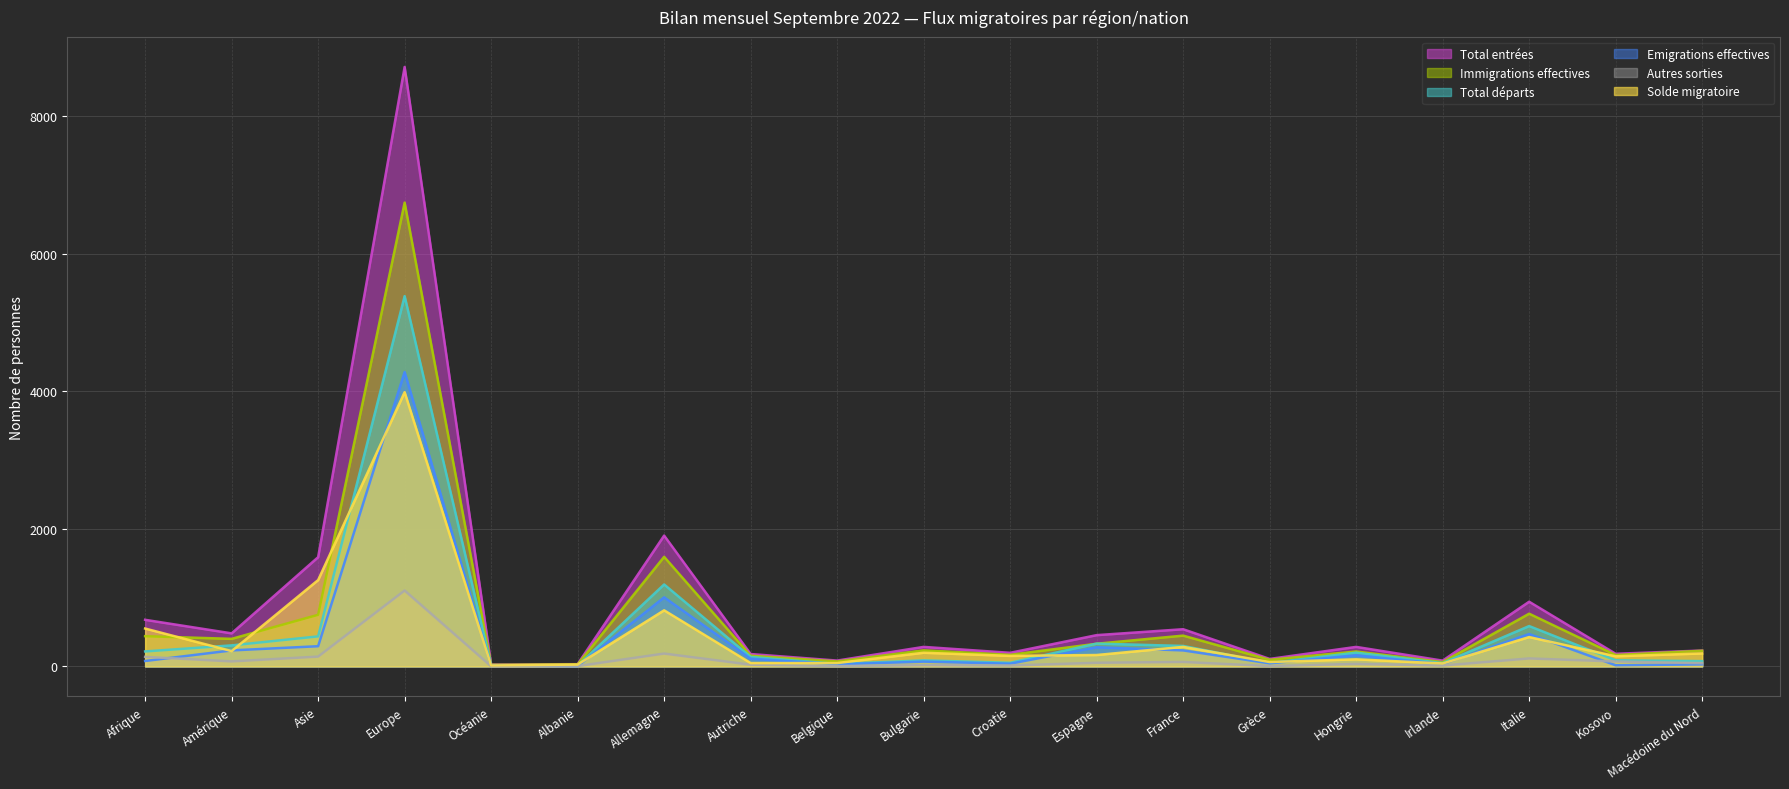

Where do Total départs and Immigrations effectives first cross each other?

Croatie and Espagne